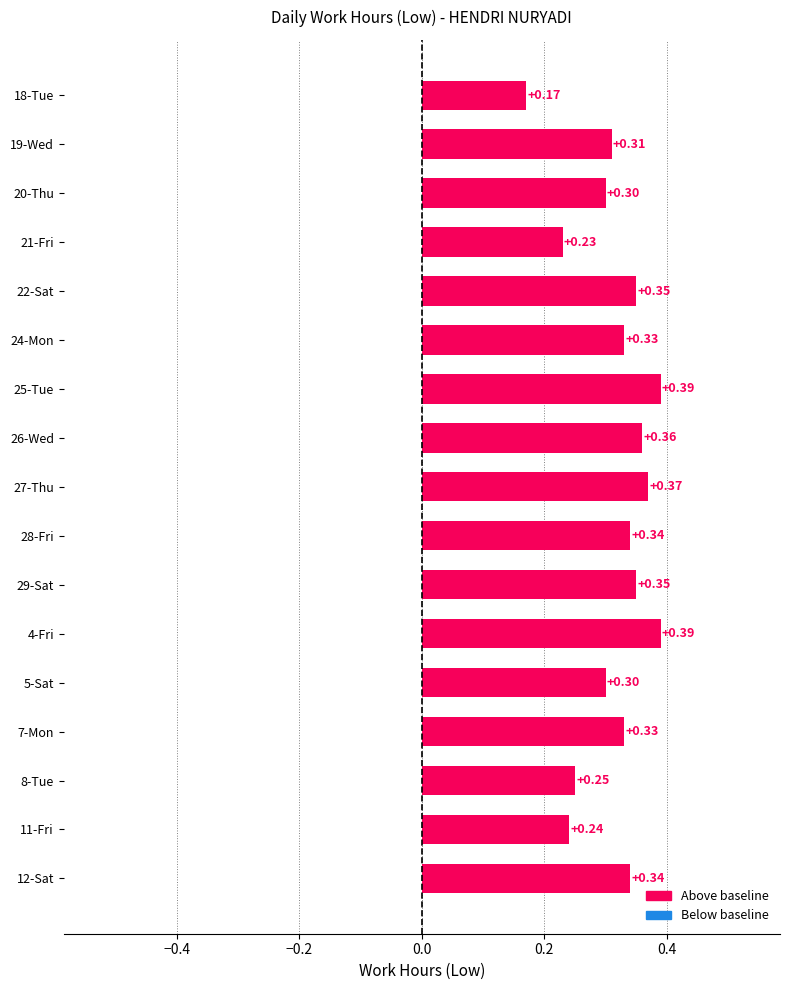

Which has a higher value, 22-Sat or 25-Tue?

25-Tue